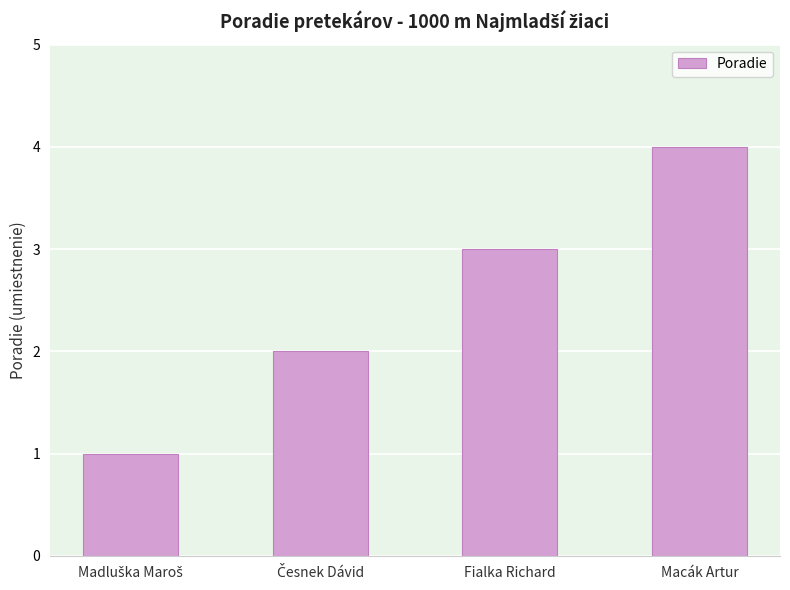

Does the chart contain any negative values?

No